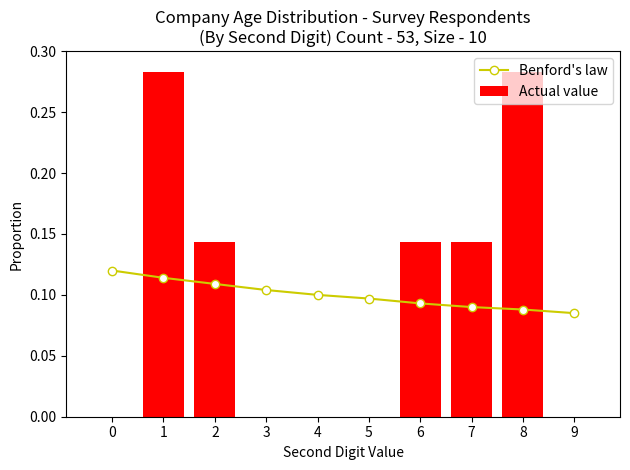

At which category is the sum across all series the highest?

1